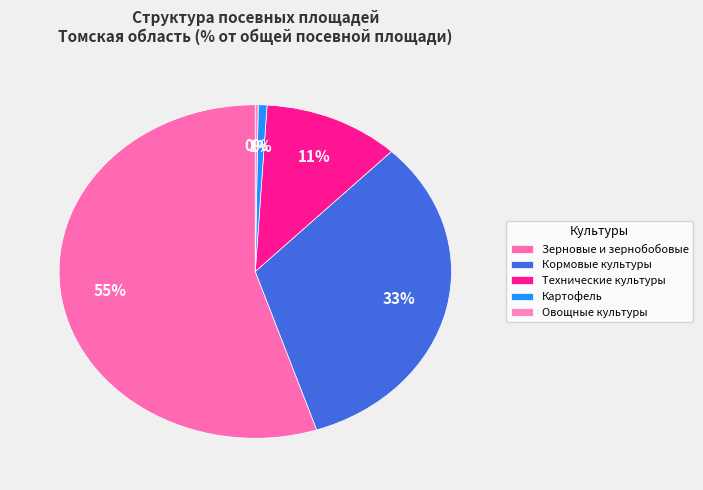

What is the change in value from Зерновые и зернобобовые to Технические культуры?

-43.8